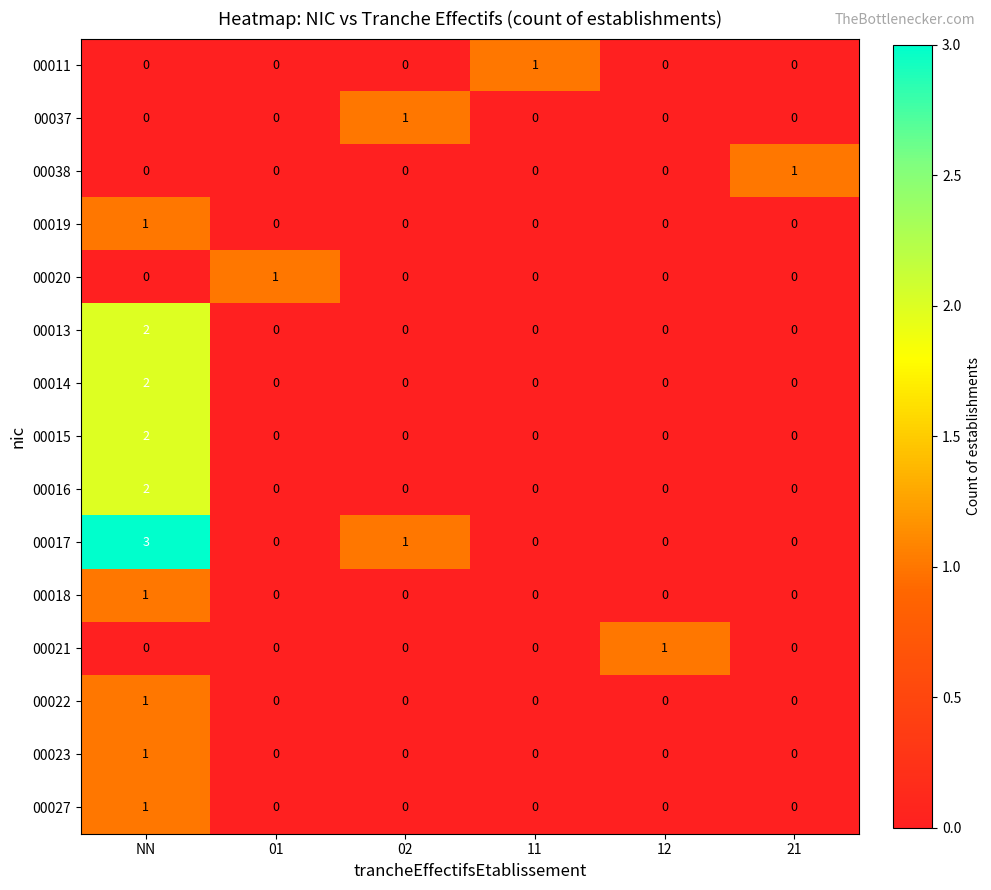

At which category is the sum across all series the highest?

NN